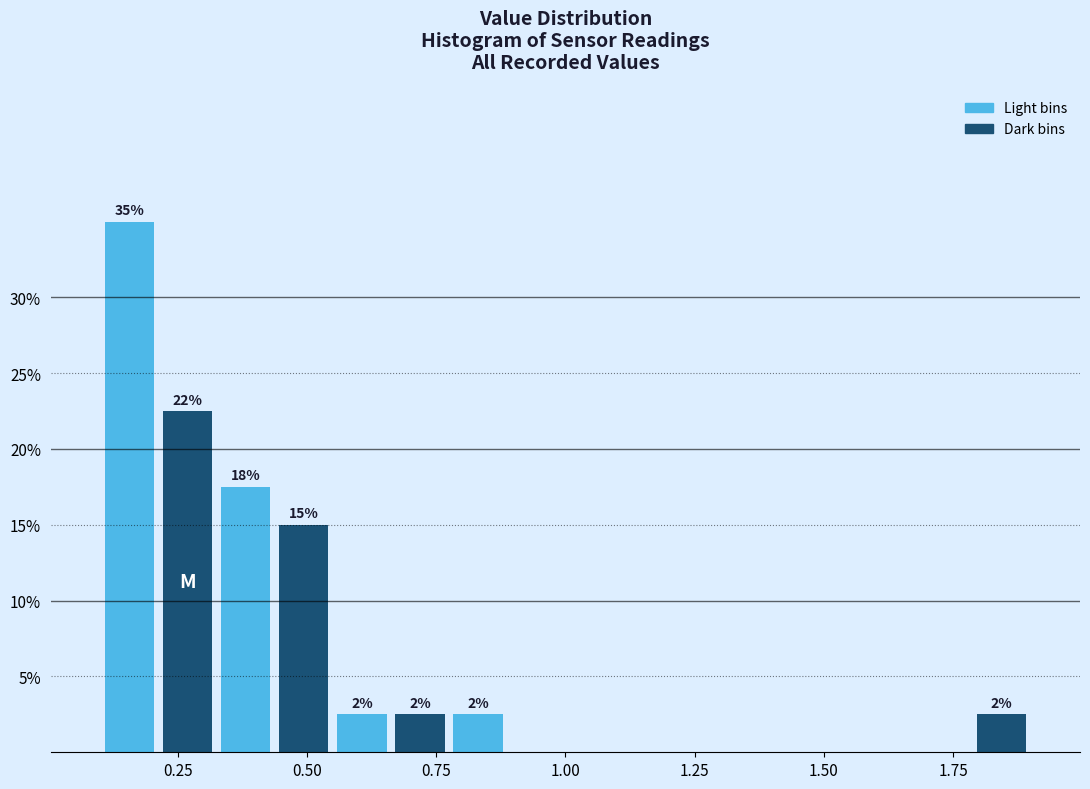

Around what value on the x-axis is the tallest bar? Give the approximate position of its centre, as read against the axis.

0.15